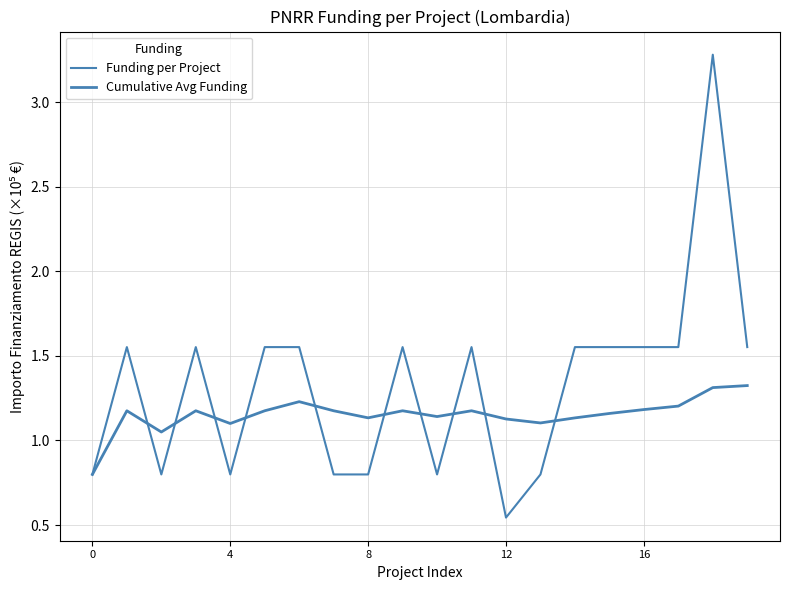

What is the label of the 6th point from the right?

14